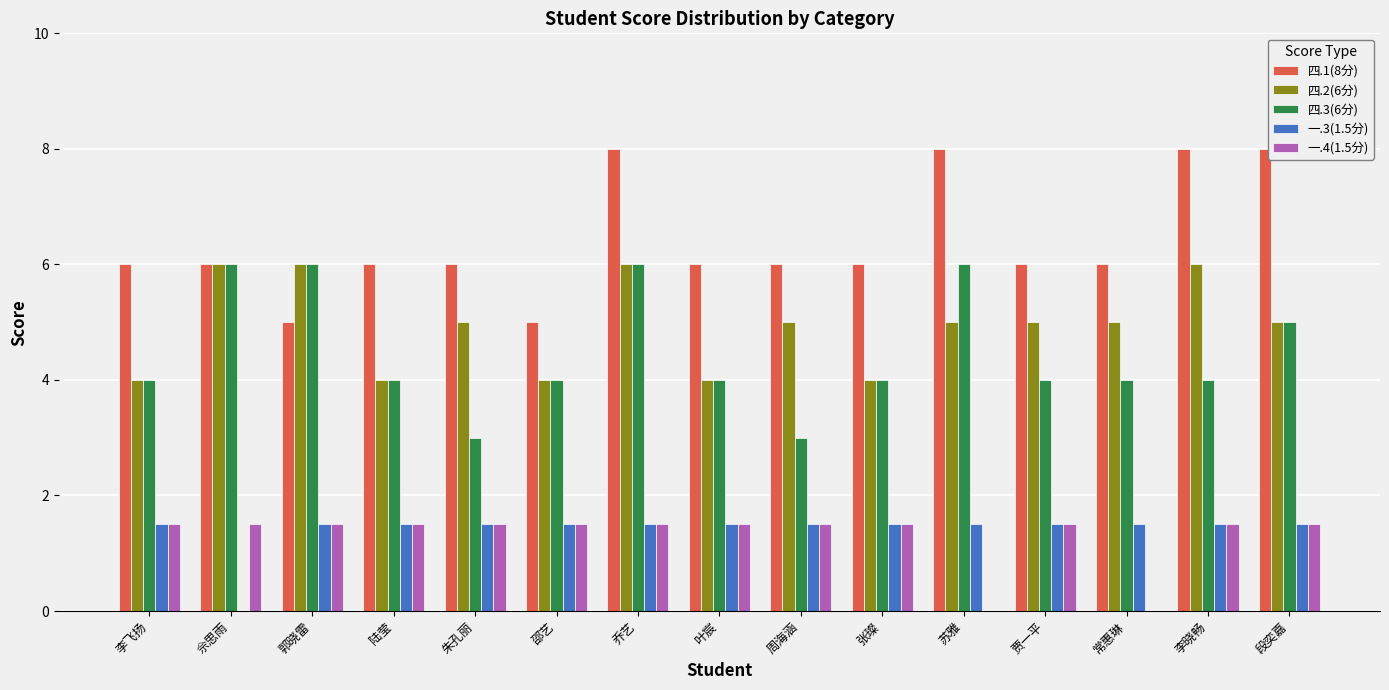

Reading right to left, extract all data points from this chart.

四.1(8分): 段奕嘉=8.0	李晓畅=8.0	常惠琳=6.0	贾一平=6.0	苏雅=8.0	张璨=6.0	周海涵=6.0	叶宸=6.0	乔艺=8.0	邵艺=5.0	朱孔丽=6.0	陆莹=6.0	郭晓雷=5.0	佘思雨=6.0	李飞扬=6.0
四.2(6分): 段奕嘉=5.0	李晓畅=6.0	常惠琳=5.0	贾一平=5.0	苏雅=5.0	张璨=4.0	周海涵=5.0	叶宸=4.0	乔艺=6.0	邵艺=4.0	朱孔丽=5.0	陆莹=4.0	郭晓雷=6.0	佘思雨=6.0	李飞扬=4.0
四.3(6分): 段奕嘉=5.0	李晓畅=4.0	常惠琳=4.0	贾一平=4.0	苏雅=6.0	张璨=4.0	周海涵=3.0	叶宸=4.0	乔艺=6.0	邵艺=4.0	朱孔丽=3.0	陆莹=4.0	郭晓雷=6.0	佘思雨=6.0	李飞扬=4.0
一.3(1.5分): 段奕嘉=1.5	李晓畅=1.5	常惠琳=1.5	贾一平=1.5	苏雅=1.5	张璨=1.5	周海涵=1.5	叶宸=1.5	乔艺=1.5	邵艺=1.5	朱孔丽=1.5	陆莹=1.5	郭晓雷=1.5	佘思雨=0.0	李飞扬=1.5
一.4(1.5分): 段奕嘉=1.5	李晓畅=1.5	常惠琳=0.0	贾一平=1.5	苏雅=0.0	张璨=1.5	周海涵=1.5	叶宸=1.5	乔艺=1.5	邵艺=1.5	朱孔丽=1.5	陆莹=1.5	郭晓雷=1.5	佘思雨=1.5	李飞扬=1.5